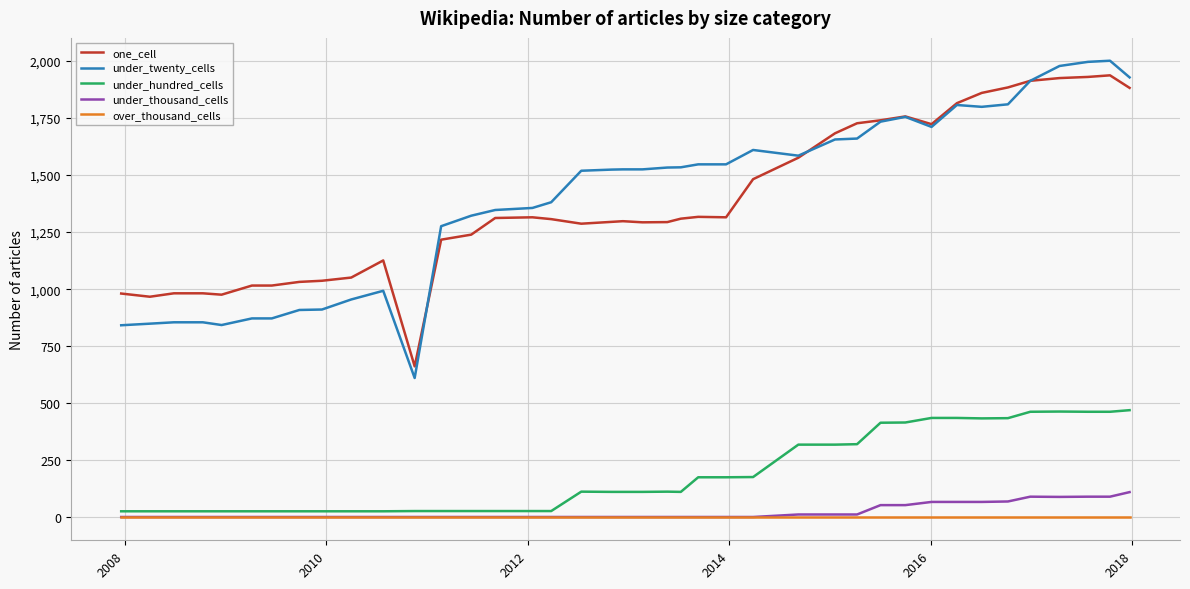

At how many categories does at least one series exceed 340?

40